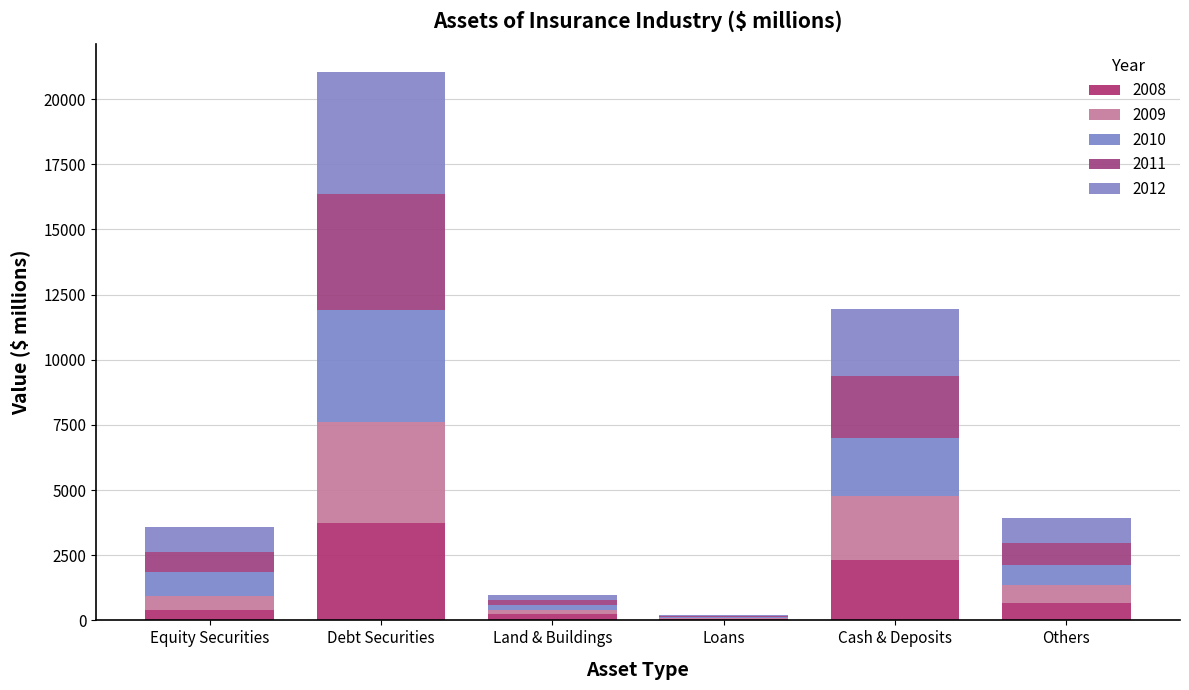

Between Land & Buildings and Loans, which series saw the biggest shift?

2008